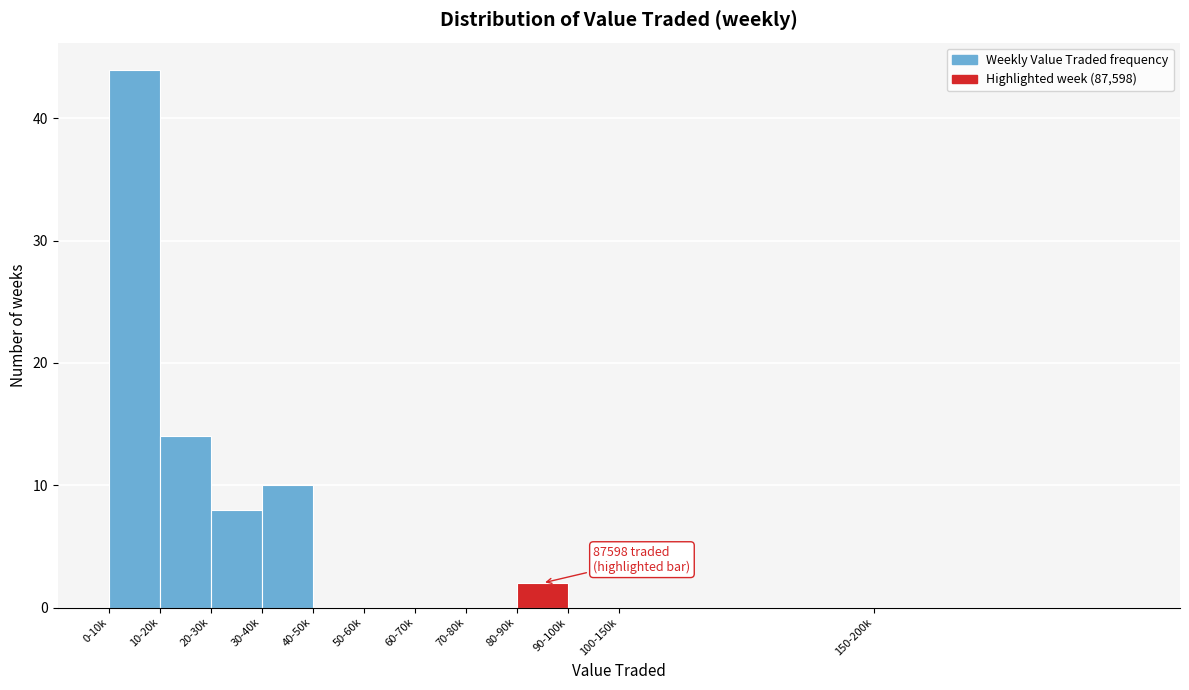

Reading left to right, what are all the values shown in this chart?

0-10k=44	10-20k=14	20-30k=8	30-40k=10	40-50k=0	50-60k=0	60-70k=0	70-80k=0	80-90k=2	90-100k=0	100-150k=0	150-200k=0